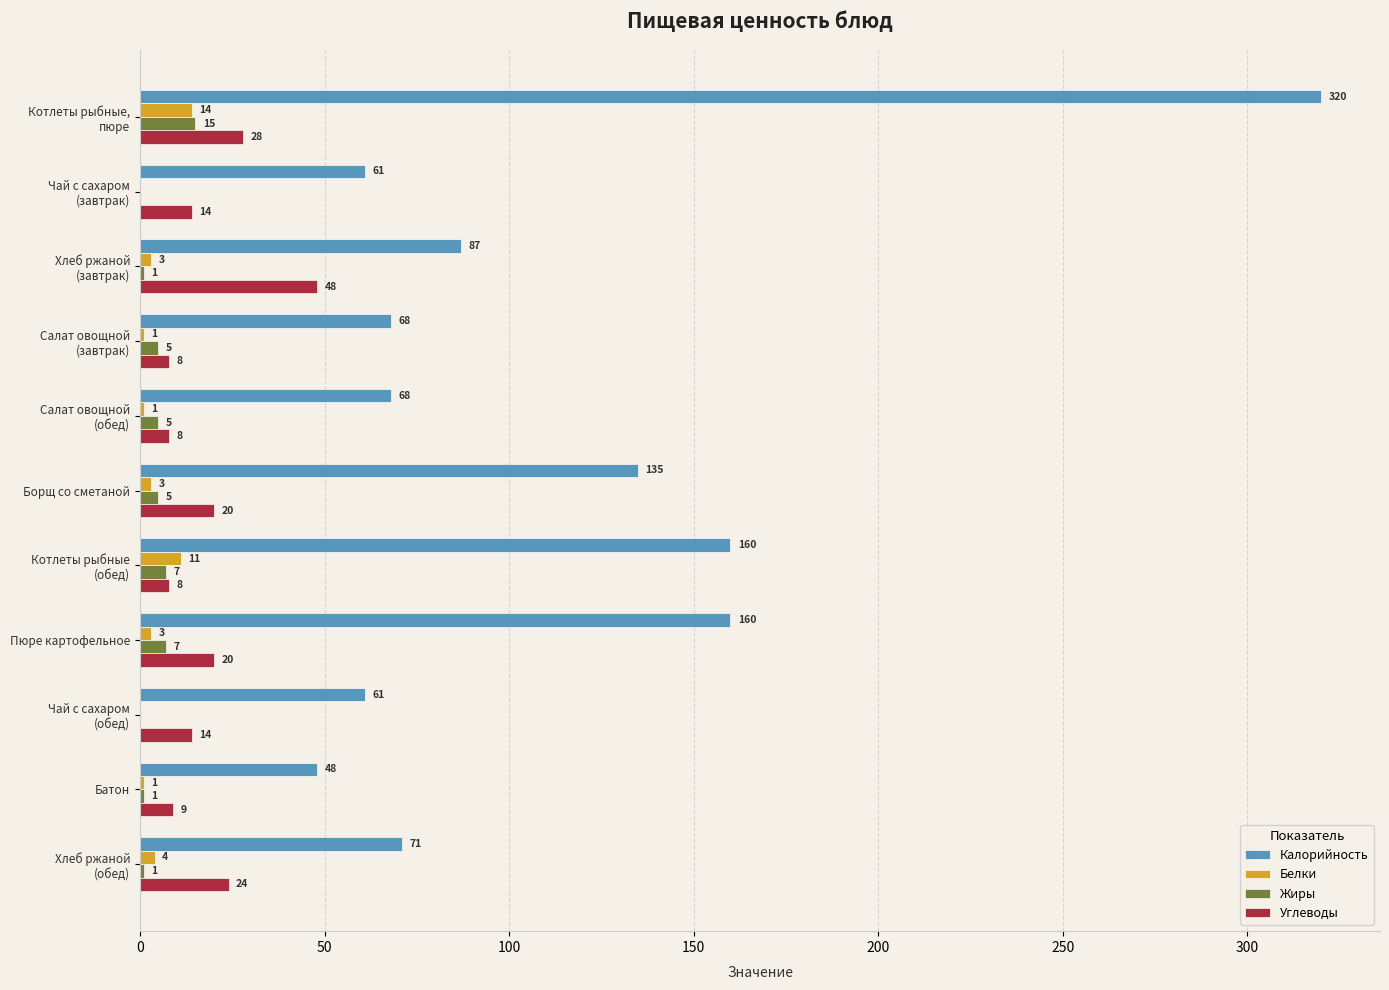

Which series has the largest total across all categories?

Калорийность